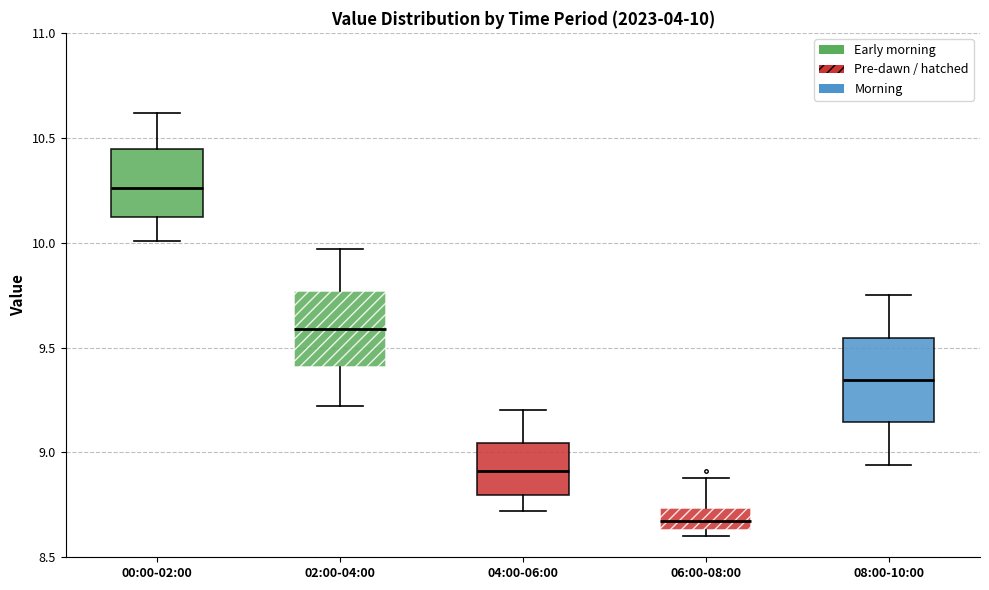

Which box has the highest median line?

00:00-02:00